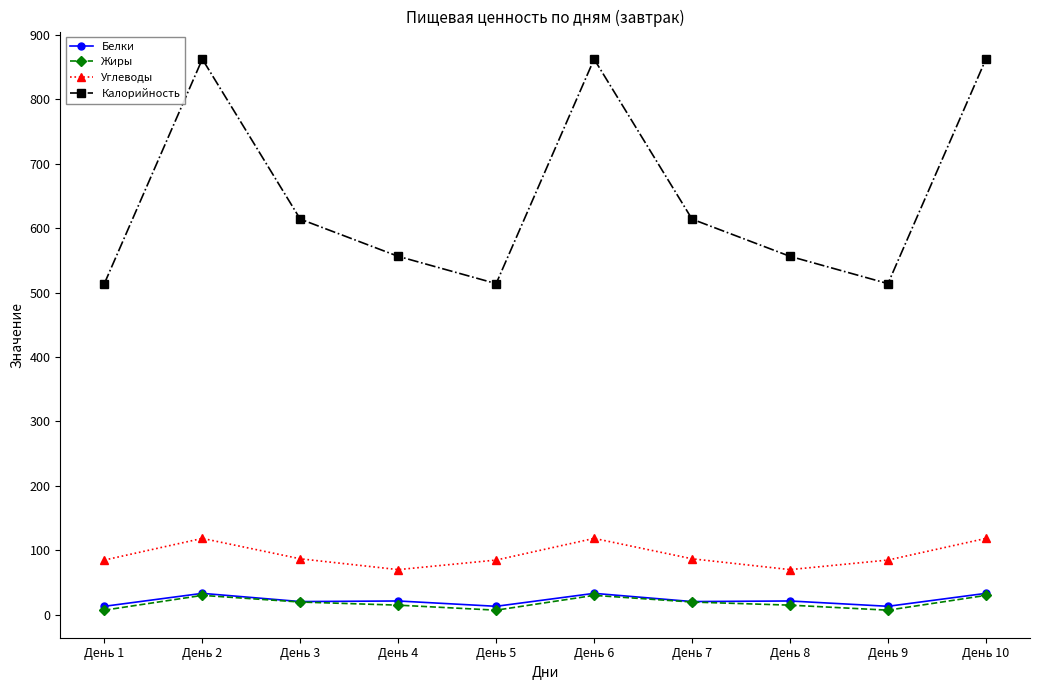

What is the value of the Калорийность point at the 2nd from the left?

862.2